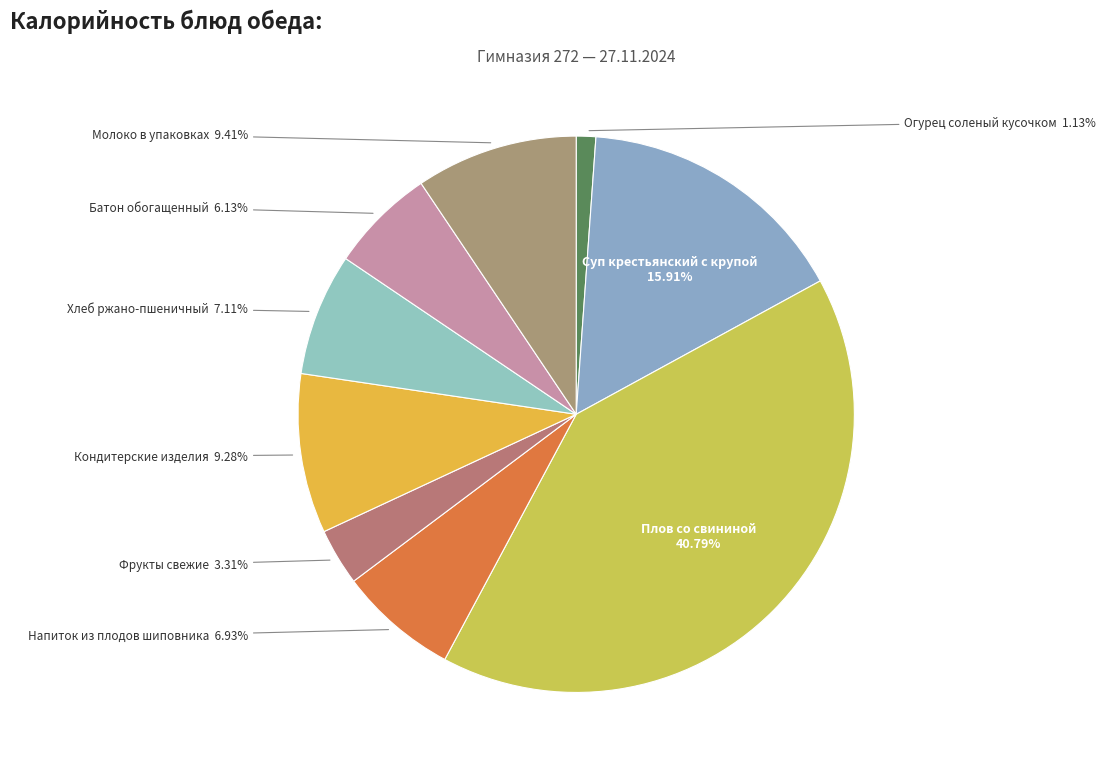

Which slice is the smallest?

Огурец соленый кусочком